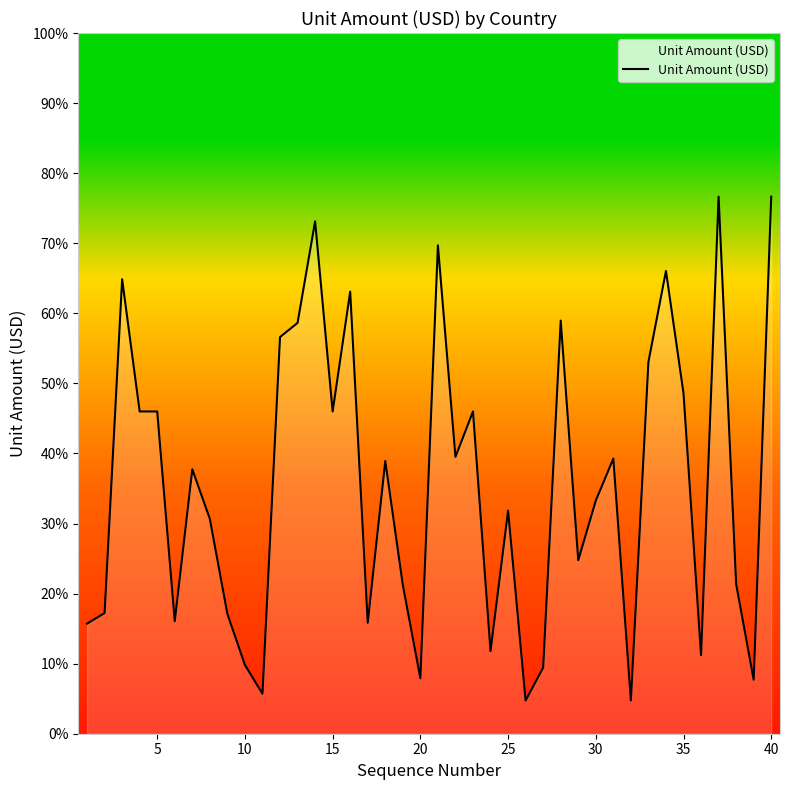

What is the sum of all values?

14.2